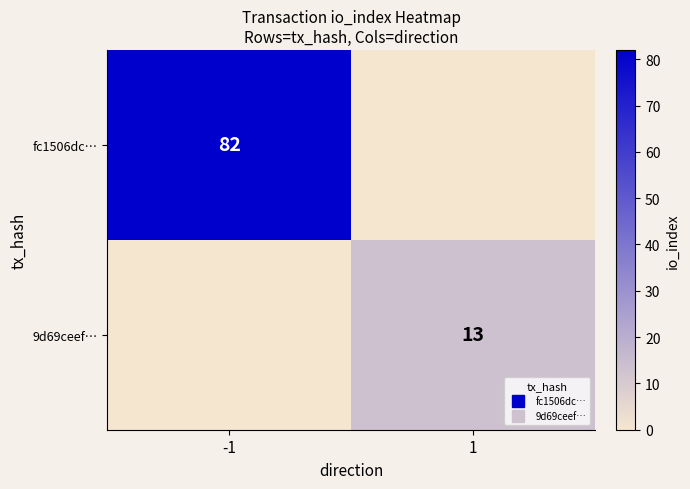

List the series in order of their overall mean, highest first.

fc1506dc…, 9d69ceef…